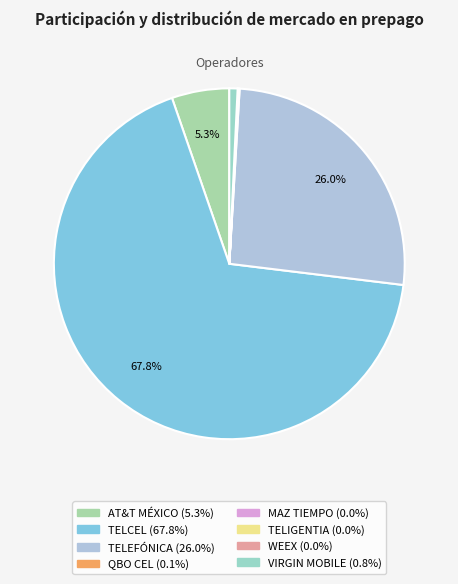

Which category accounts for the majority?

TELCEL